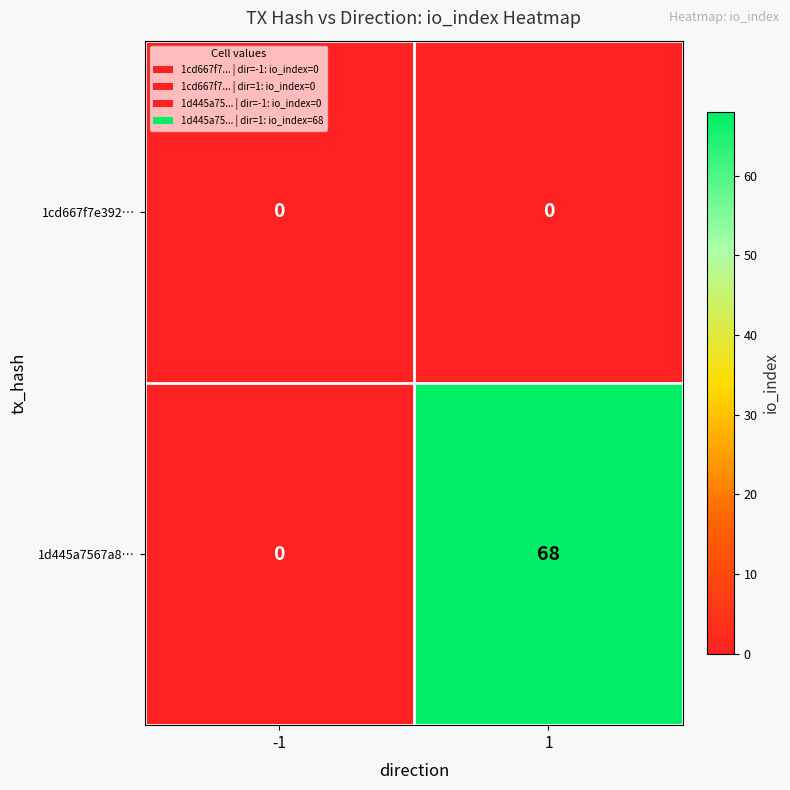

List the series in order of their overall mean, highest first.

1d445a7567a8…, 1cd667f7e392…